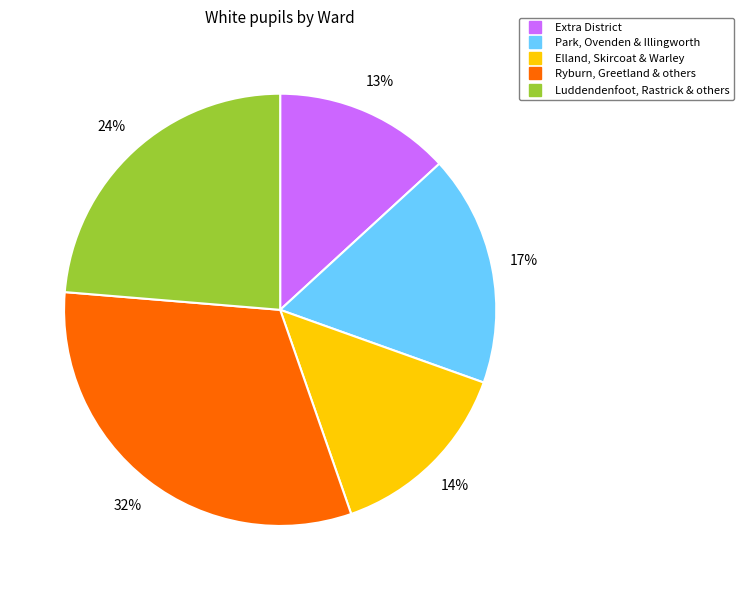

How many segments does this pie chart have?

5